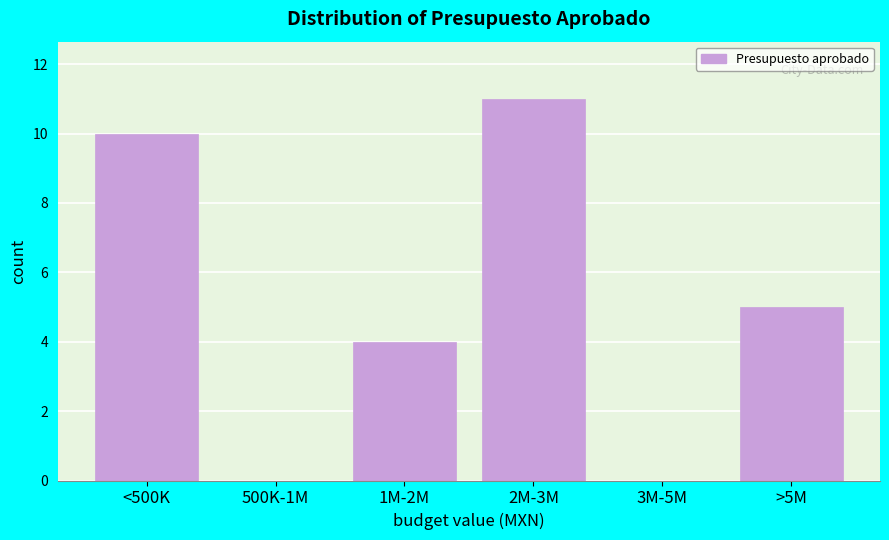

Reading left to right, transcribe all the data shown in this chart.

<500K=10	500K-1M=0	1M-2M=4	2M-3M=11	3M-5M=0	>5M=5